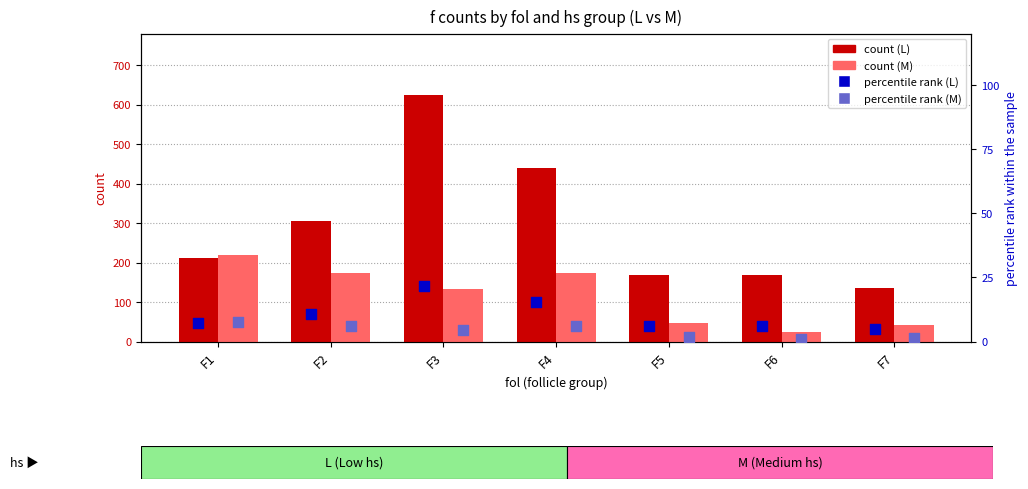

Which series reaches the minimum Y coordinate?

M percentile rank